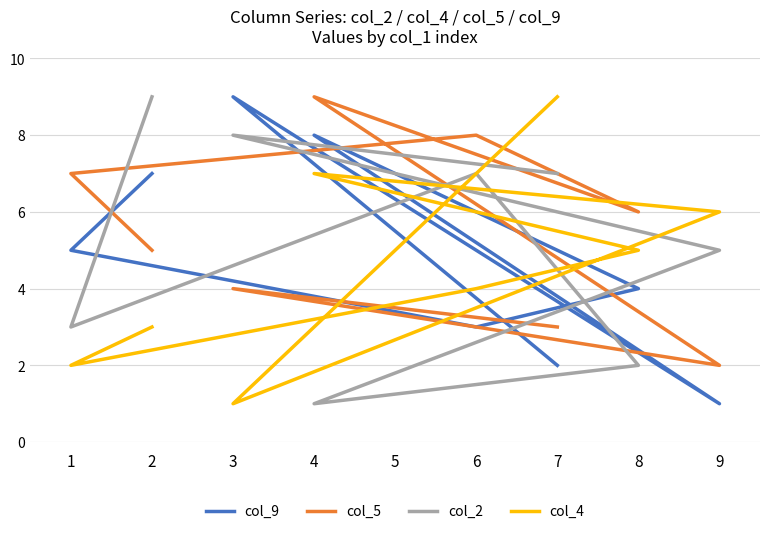

How many col_2 values are between 3 and 8?

5